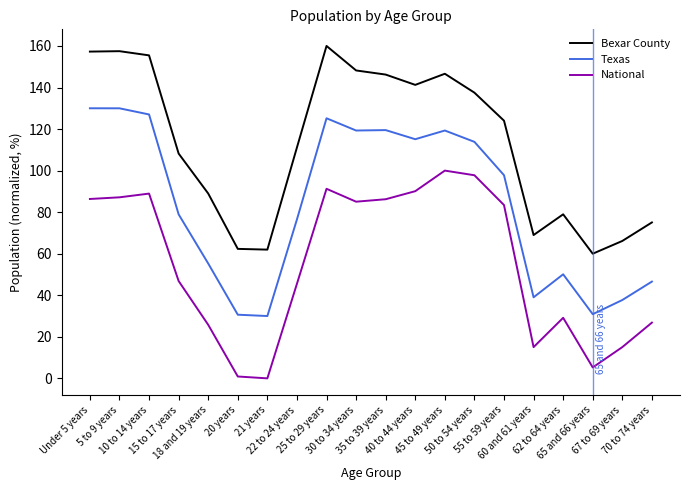

Where is Texas nearest to the value 80?

15 to 17 years